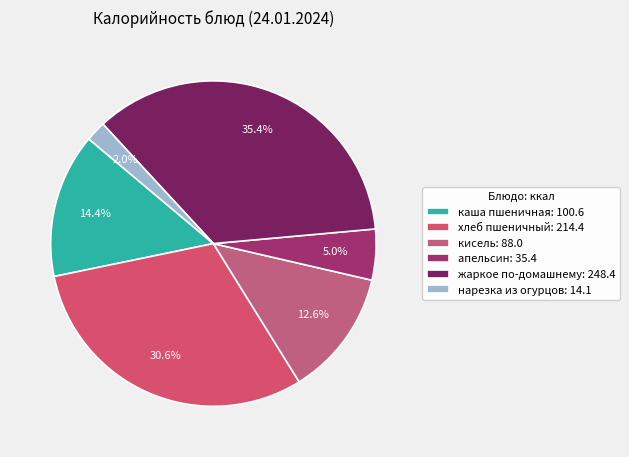

What portion of the pie excludes кисель?

87.4%